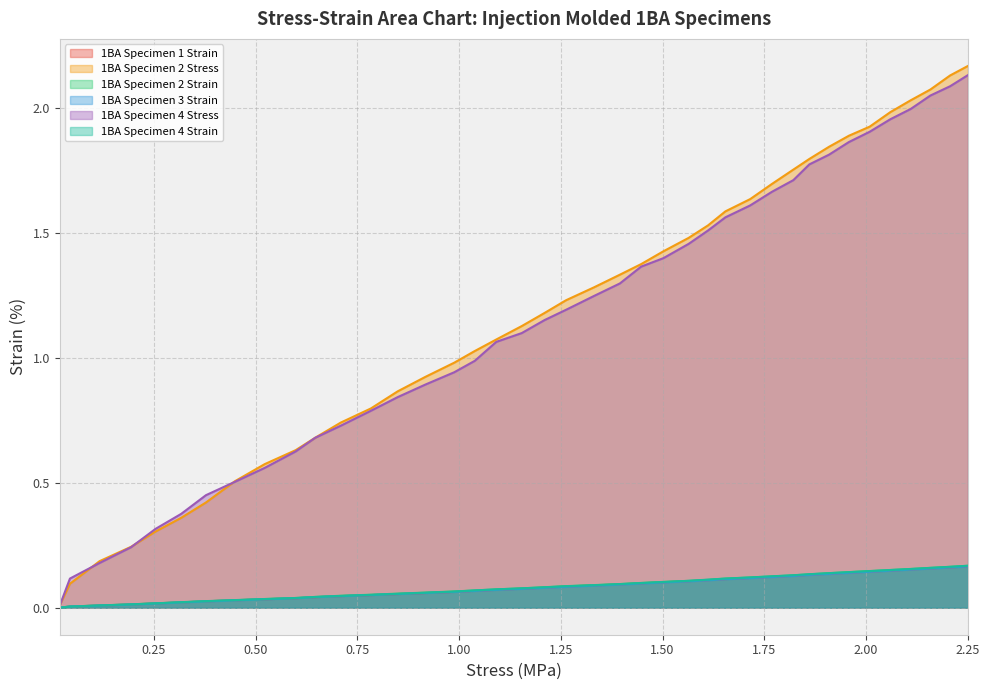

True or false: 1BA Specimen 2 Stress and 1BA Specimen 3 Strain intersect in this chart.

False